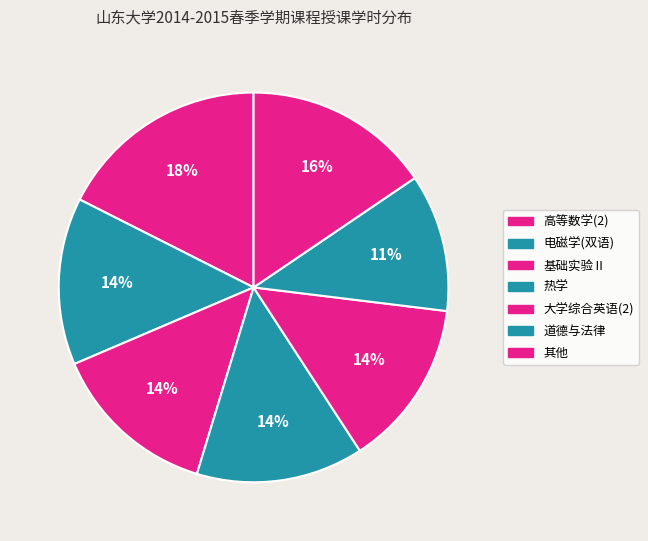

Is there a majority slice in this chart?

No